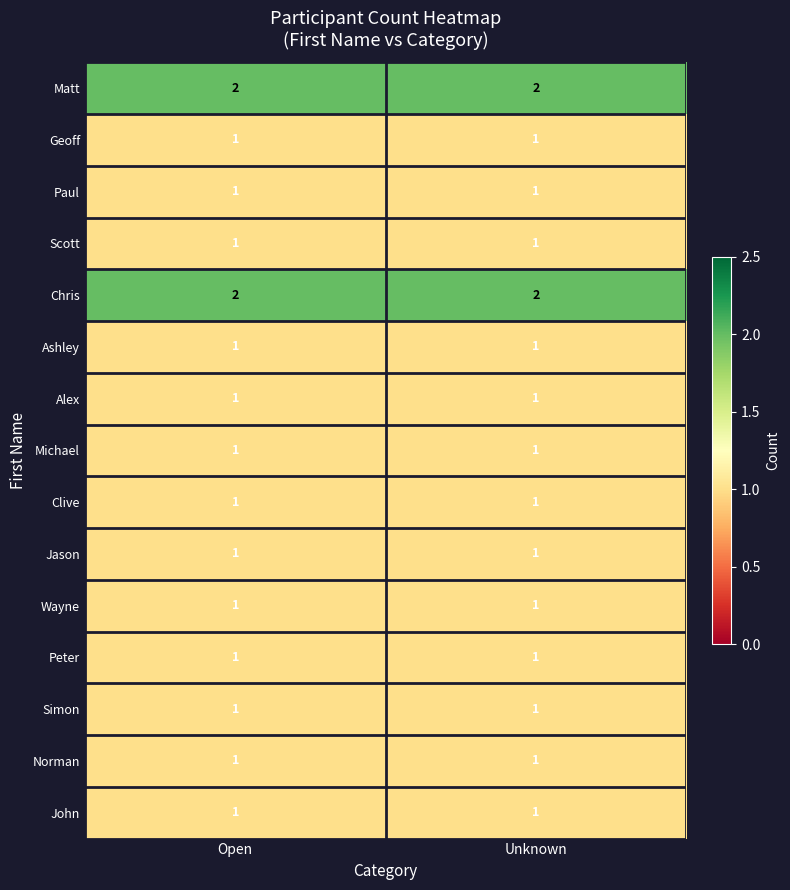

What is the total value across all series at Open?

17